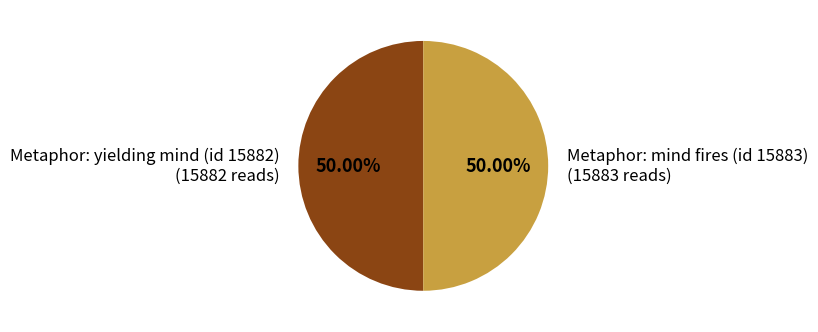

Combined, do Metaphor: mind fires (id 15883) and Metaphor: yielding mind (id 15882) account for over 50%?

Yes